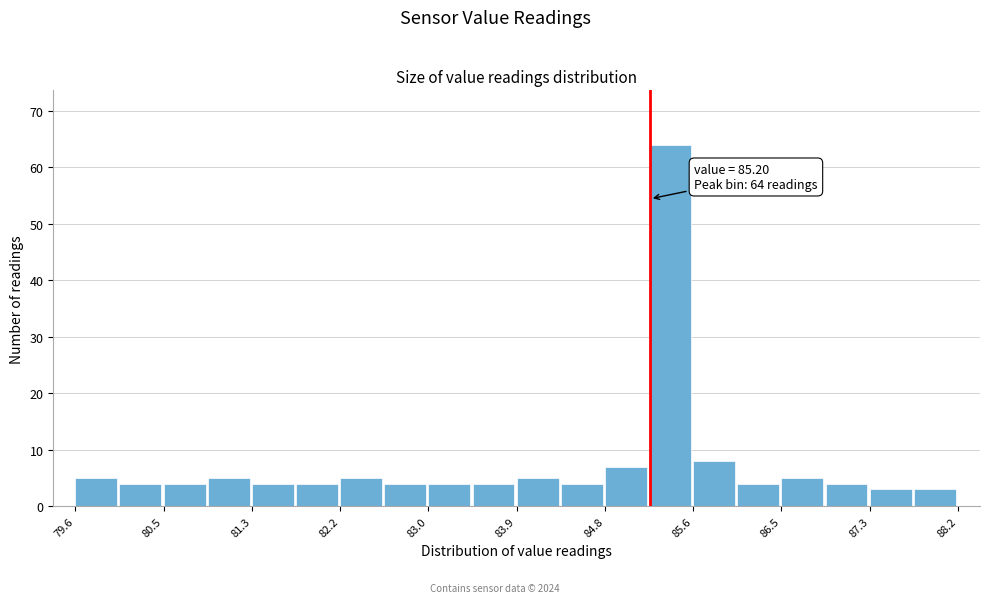

Over which range of the x-axis is the bar tallest?

85.19 to 85.62